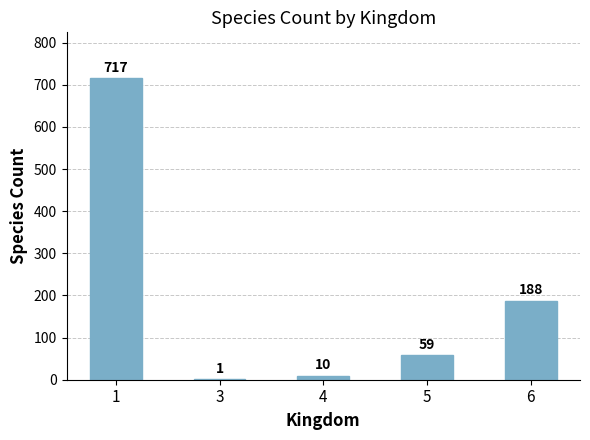

True or false: the data shows 717 at 1.

True